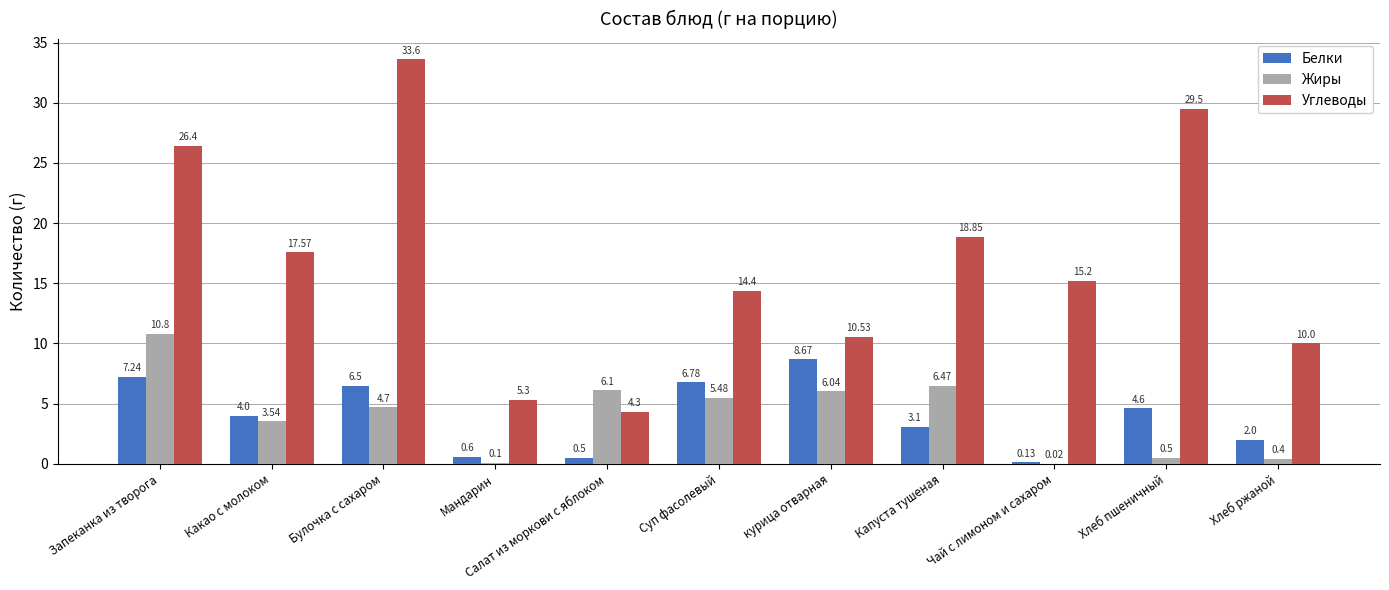

Which series has the largest total across all categories?

Углеводы